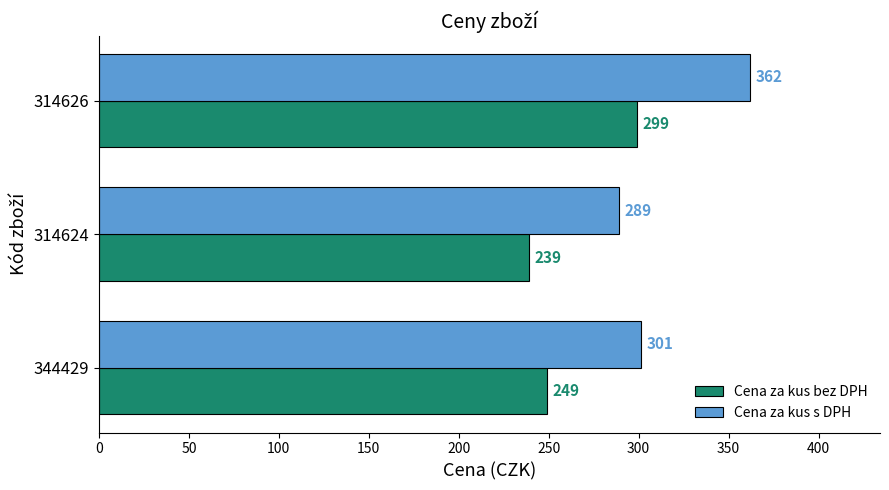

Between 344429 and 314624, which series saw the biggest shift?

Cena za kus s DPH